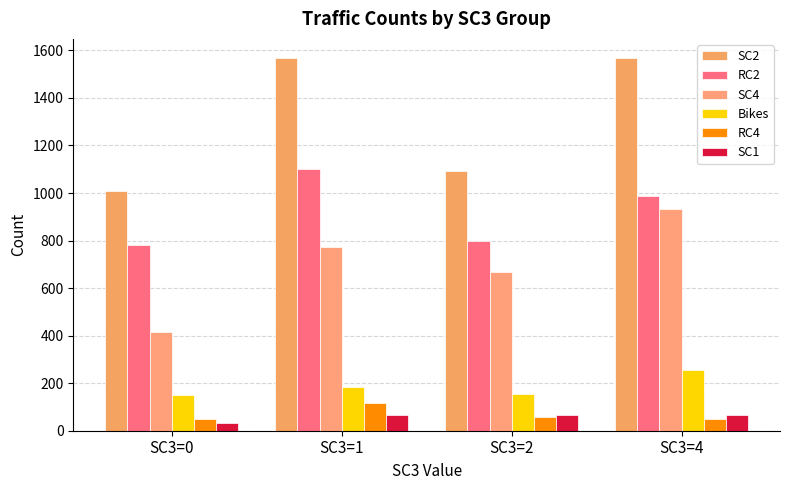

Rank the categories by SC1 value from highest to lowest.

SC3=1, SC3=4, SC3=2, SC3=0